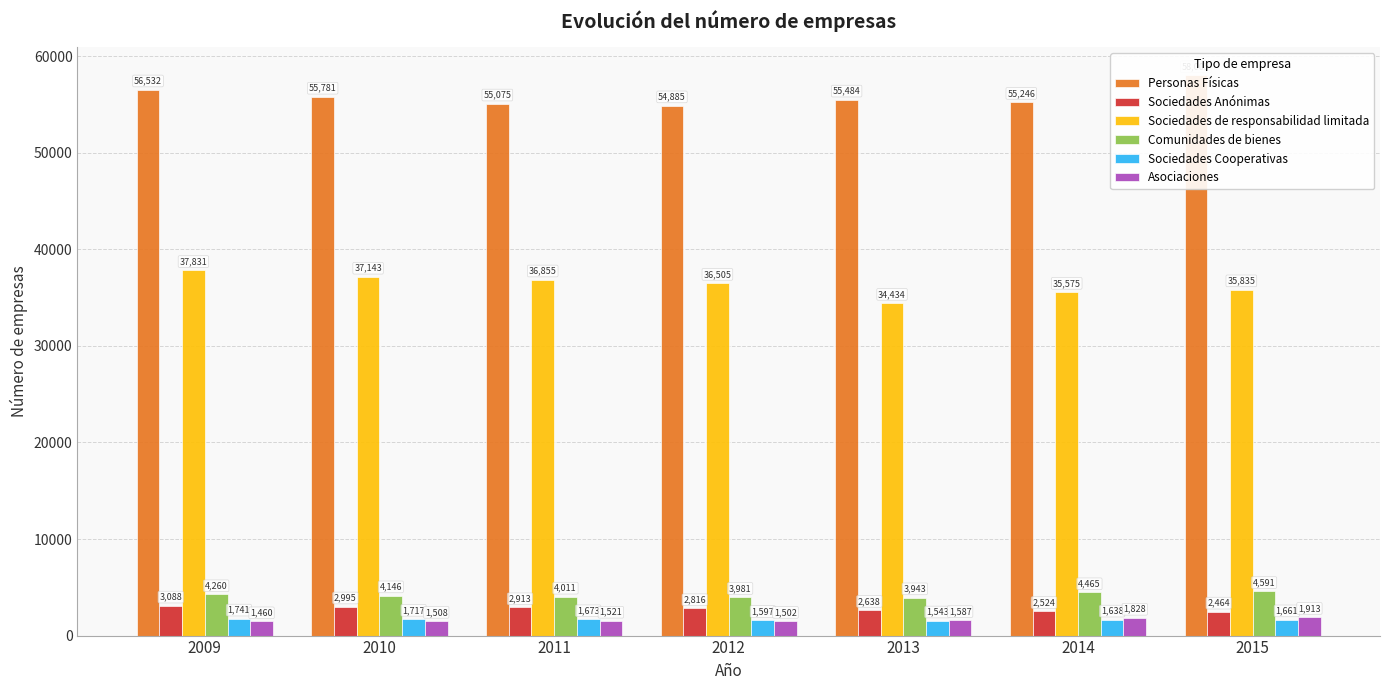

Which series has the largest range (max minus min)?

Sociedades de responsabilidad limitada